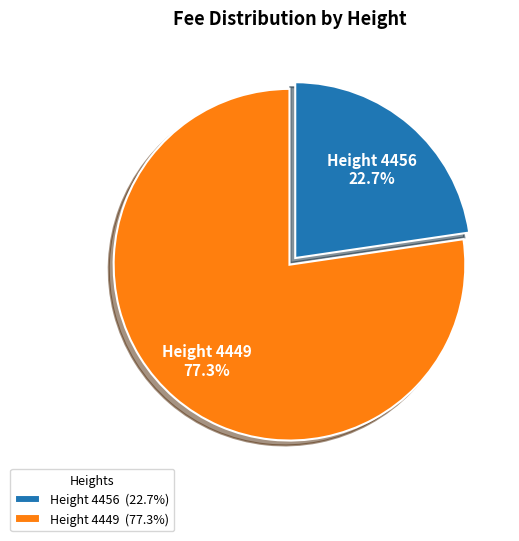

What portion of the pie excludes Height 4456?

77.3%